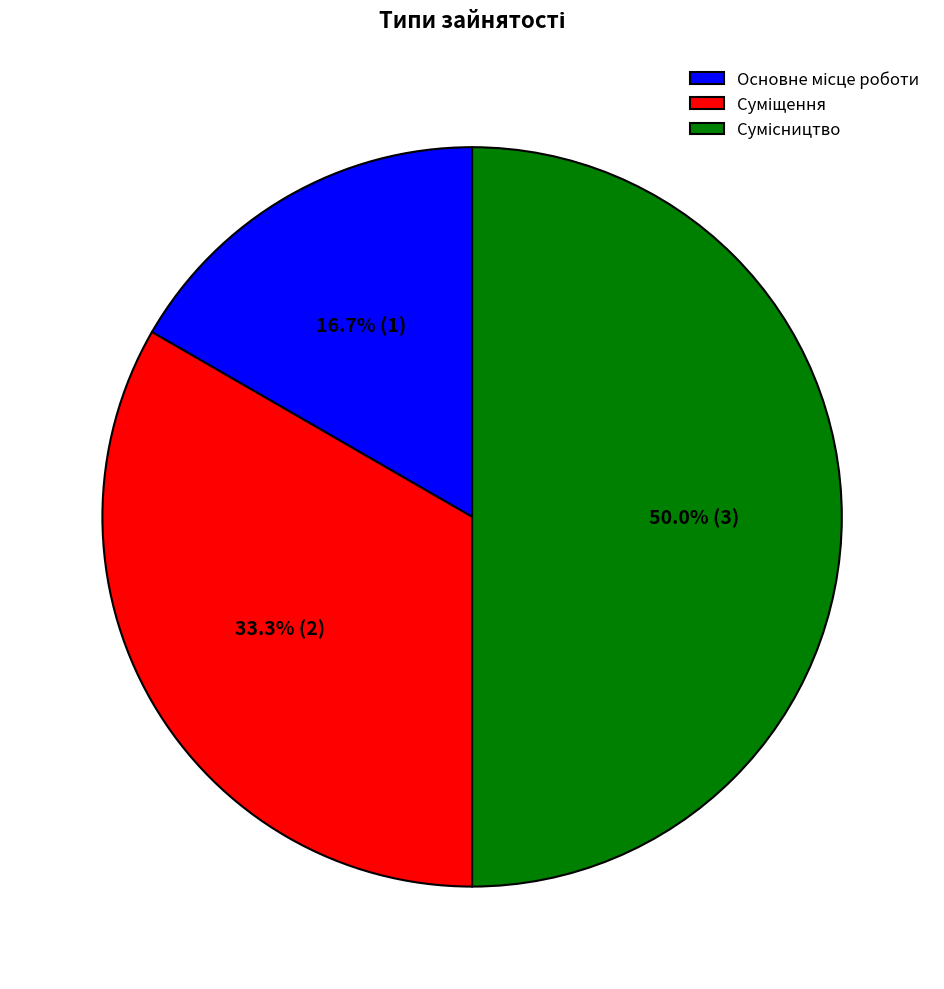

How many segments does this pie chart have?

3